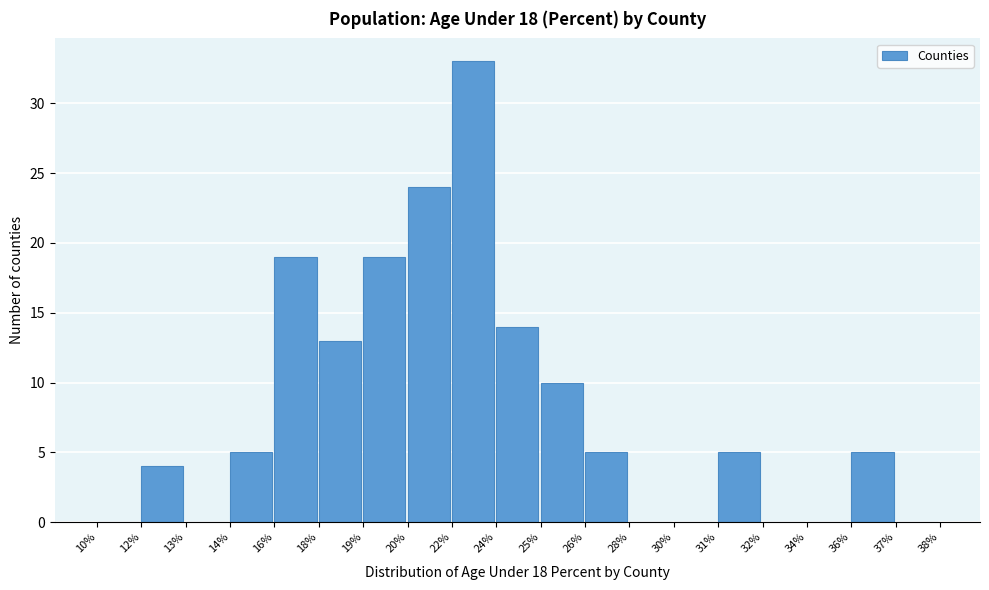

Reading left to right, list all the values displayed in this chart.

10%=0	12%=4	13%=0	14%=5	16%=19	18%=13	19%=19	20%=24	22%=33	24%=14	25%=10	26%=5	28%=0	30%=0	31%=5	32%=0	34%=0	36%=5	37%=0